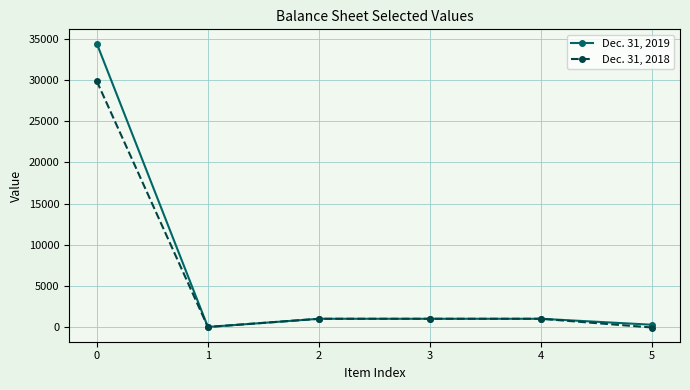

Rank the series by their maximum value, from lowest to highest.

Dec. 31, 2018, Dec. 31, 2019